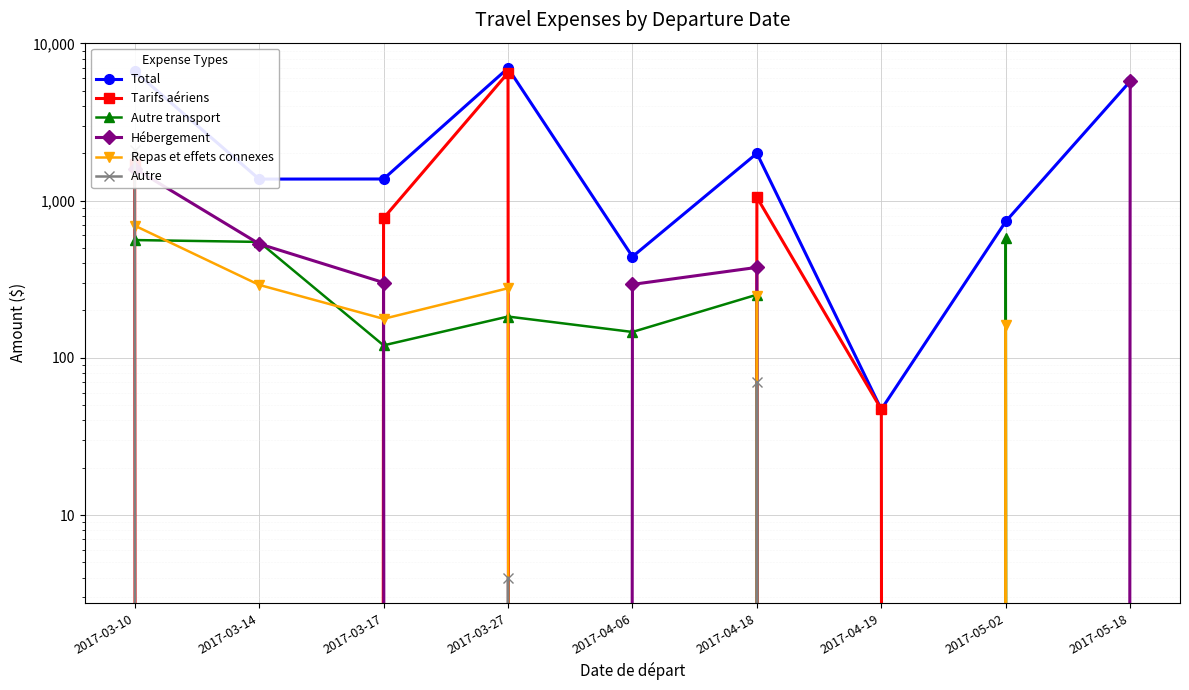

Rank the series at 2017-04-18 from highest to lowest value.

Total, Tarifs aériens, Hébergement, Autre transport, Repas et effets connexes, Autre